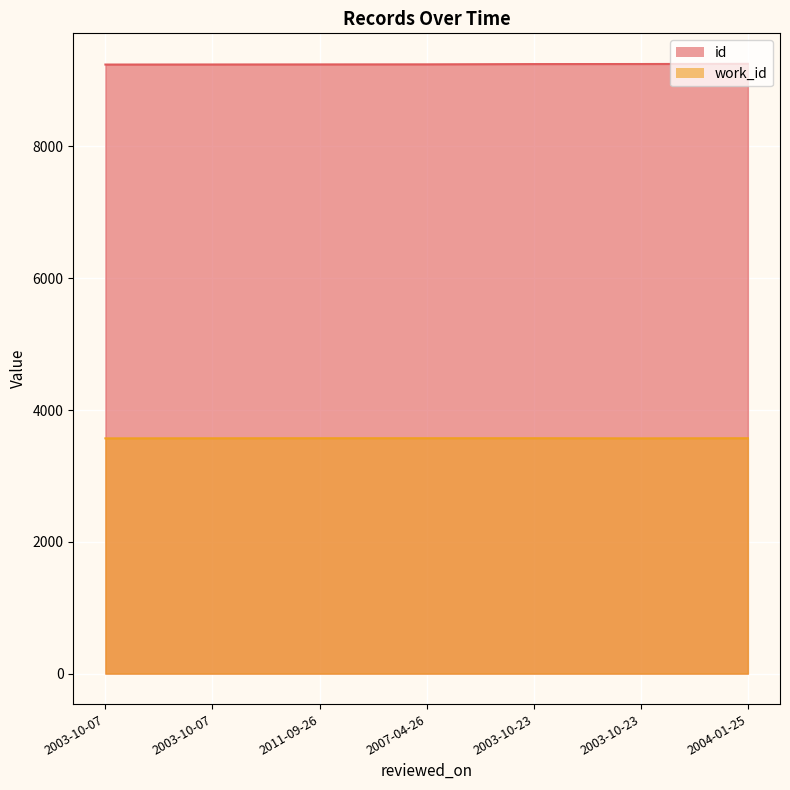

What is the sum of all work_id values?

24999